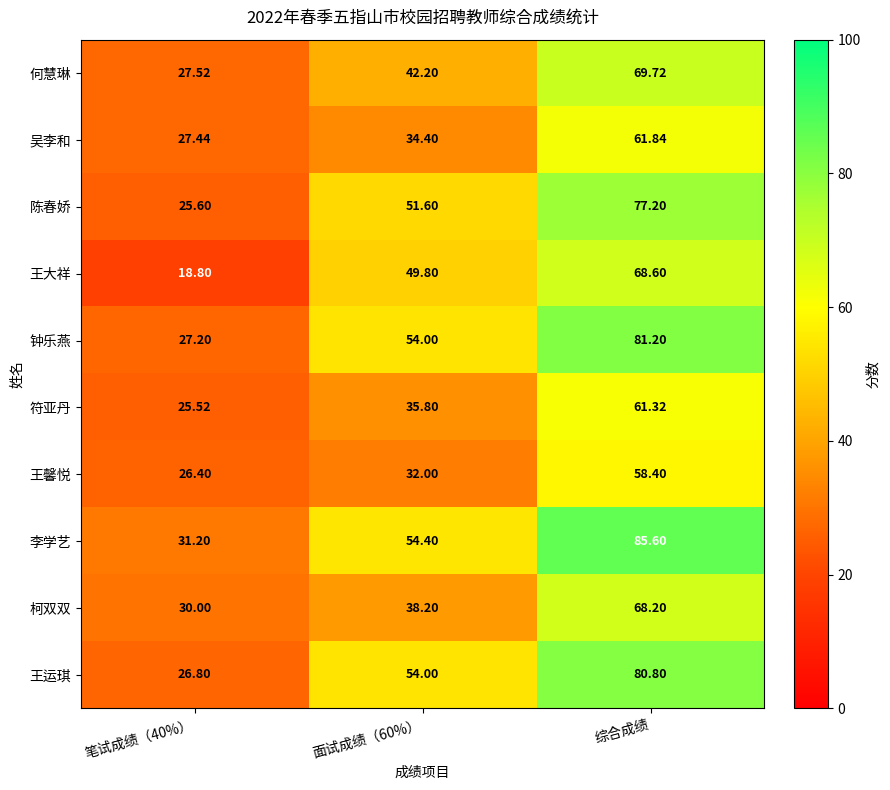

How many data points does each series have?

3